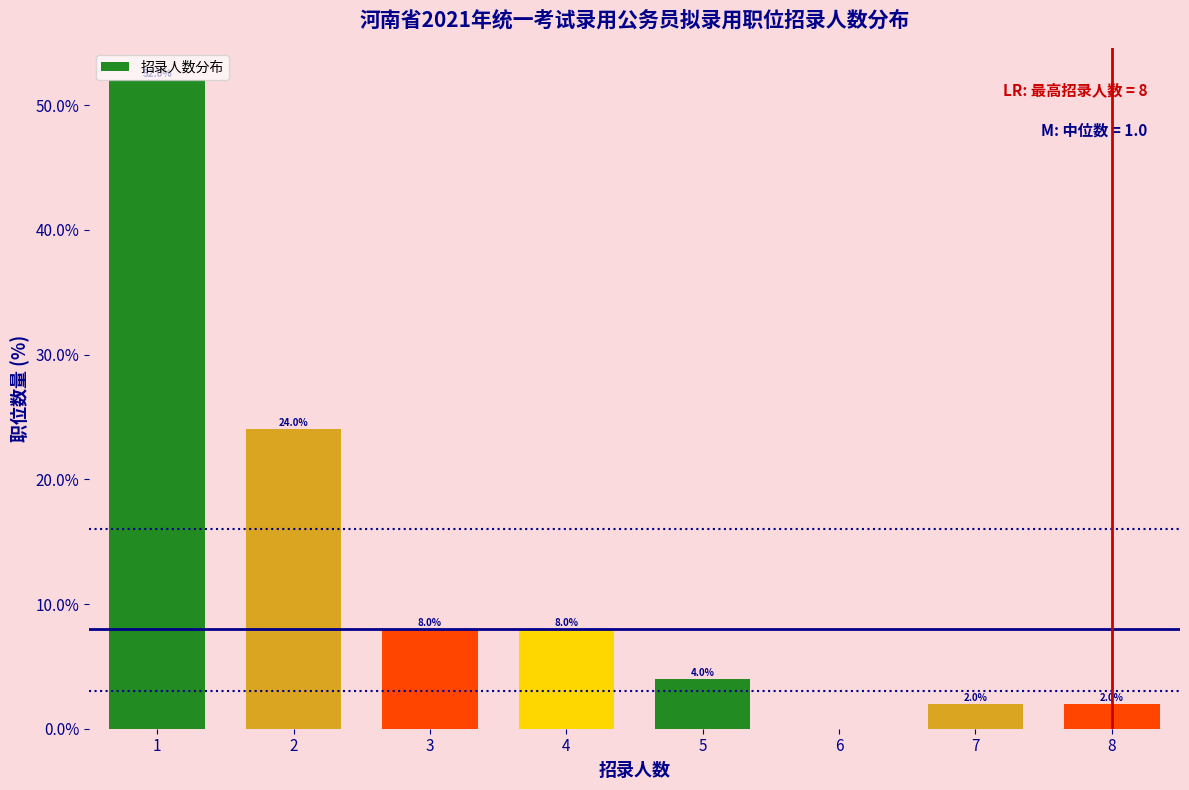

Reading left to right, what are all the values shown in this chart?

1=52	2=24	3=8	4=8	5=4	7=2	8=2